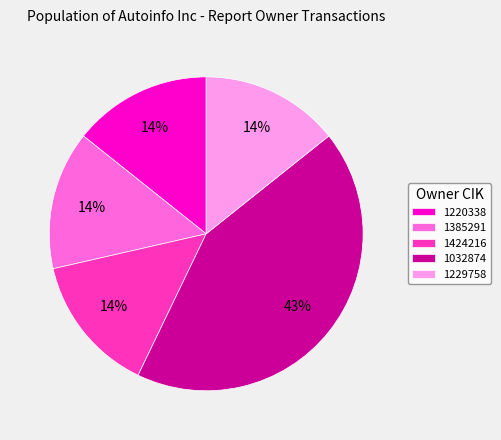

Which slice is the largest?

1032874